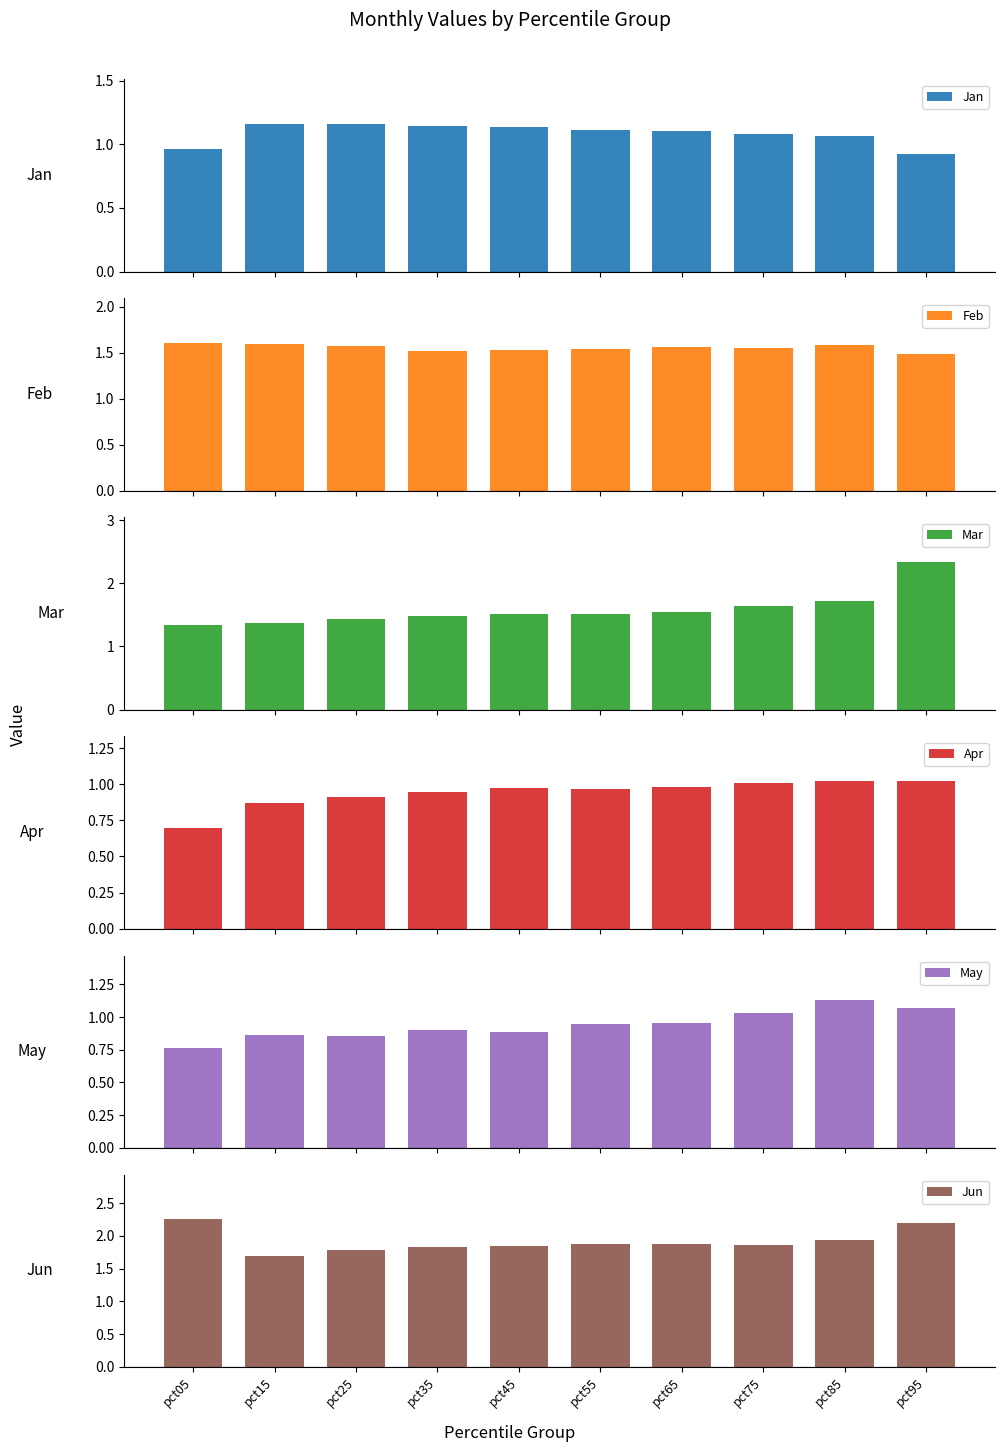

Which series has the largest total across all categories?

Jun